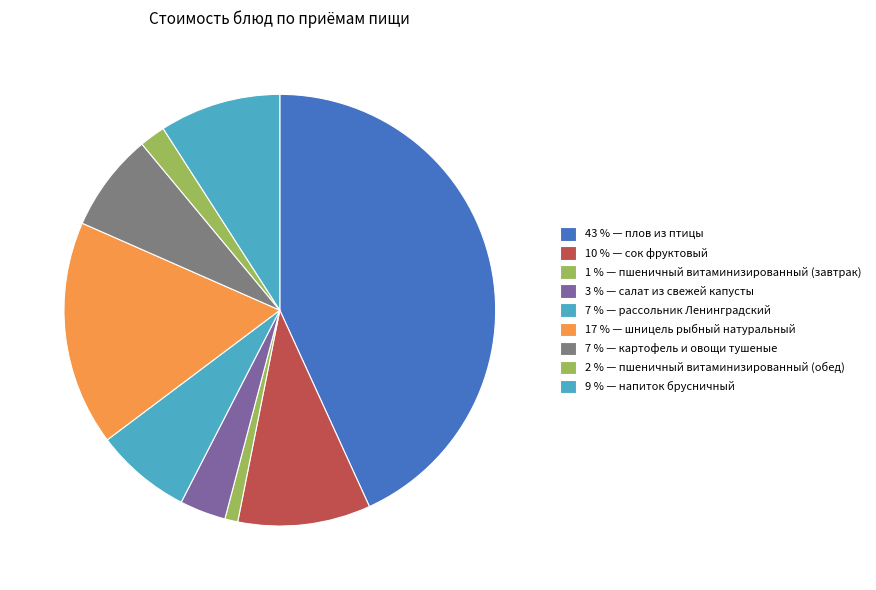

Count the number of slices in the pie.

9